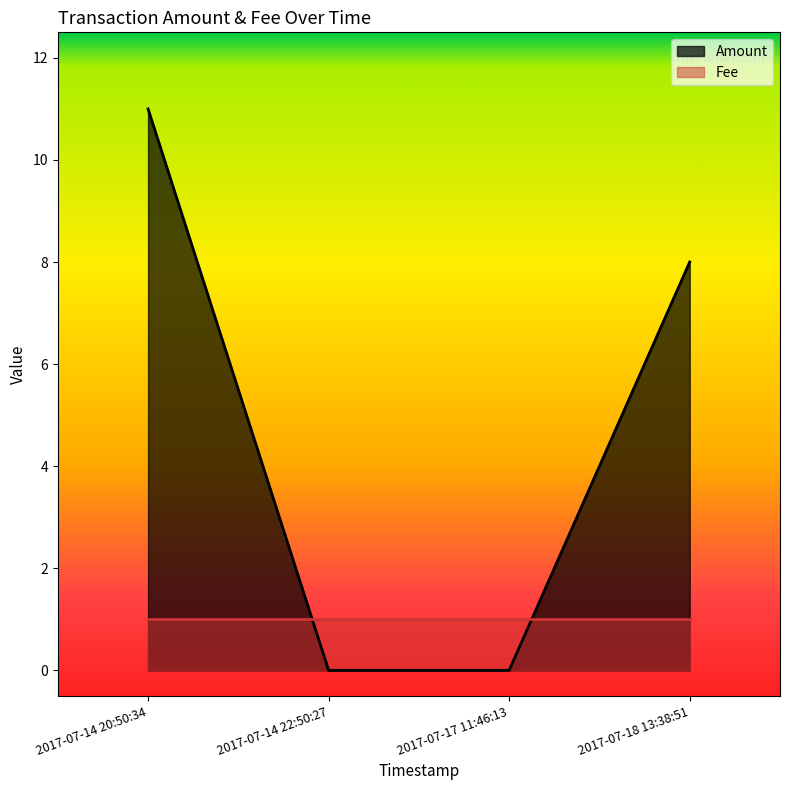

Rank the categories by Fee value from highest to lowest.

2017-07-18 13:38:51, 2017-07-17 11:46:13, 2017-07-14 22:50:27, 2017-07-14 20:50:34